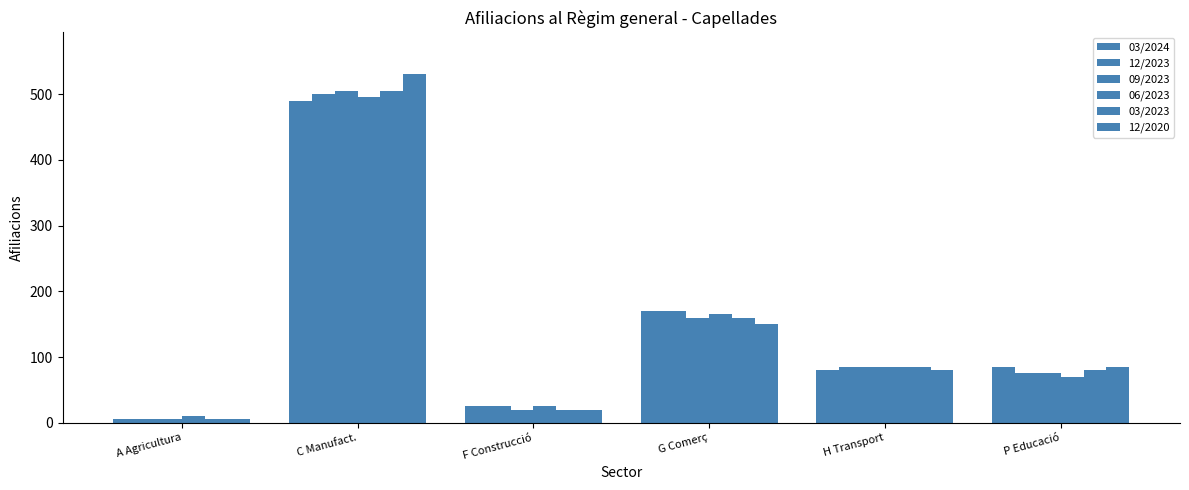

What position from the right is C Manufact.?

5